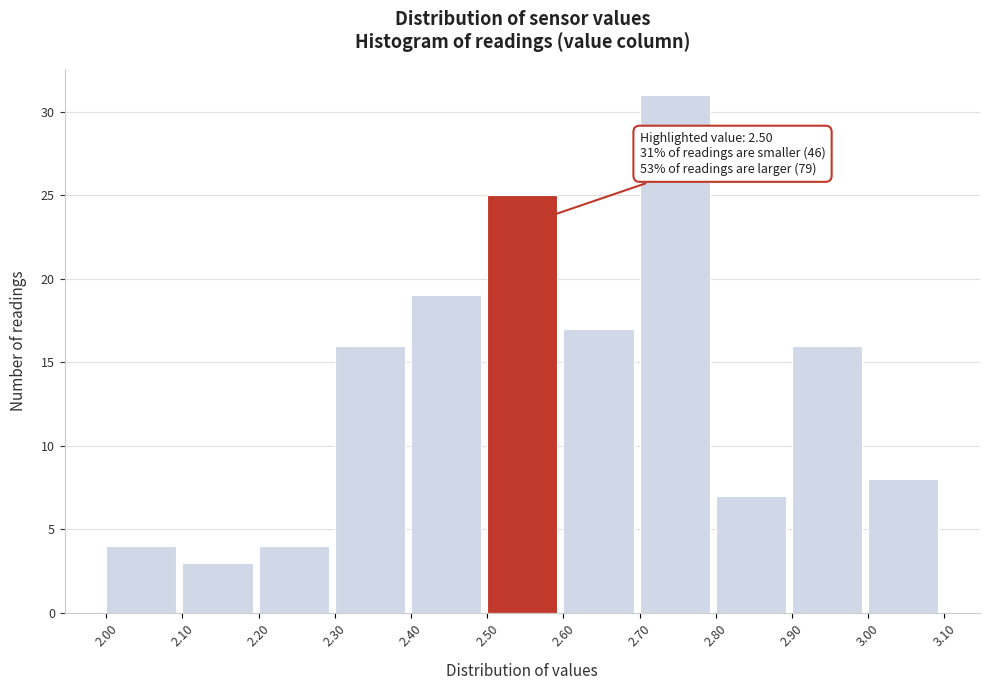

Which range on the x-axis has the tallest bar?

2.70 to 2.80